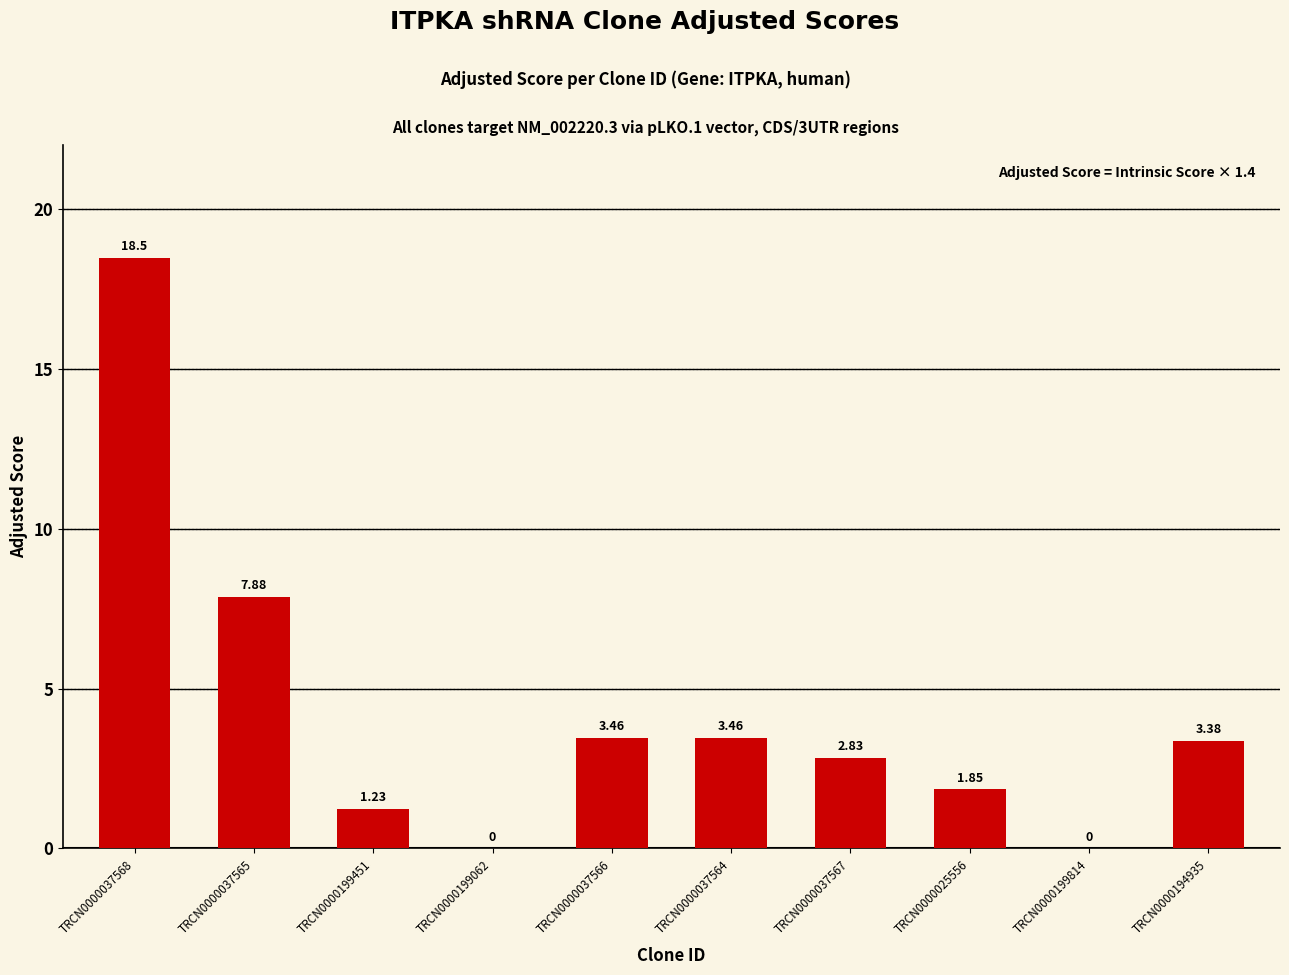

What is the sum of the values at TRCN0000025556 and TRCN0000037566?

5.3